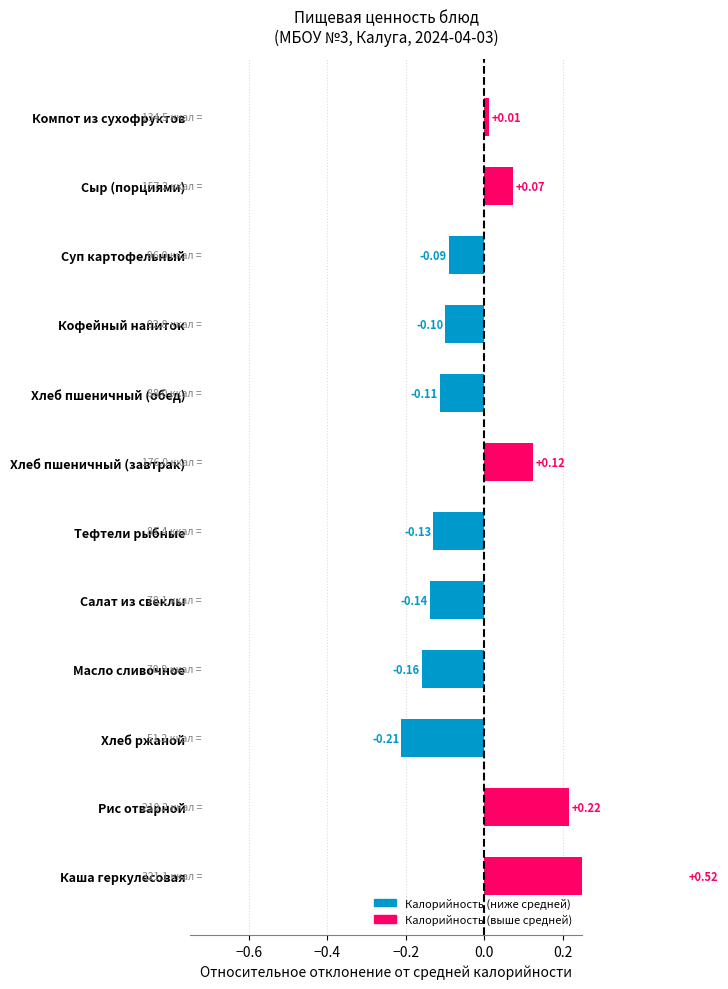

What are all the series names shown in the legend?

Калорийность (ниже средней), Калорийность (выше средней)